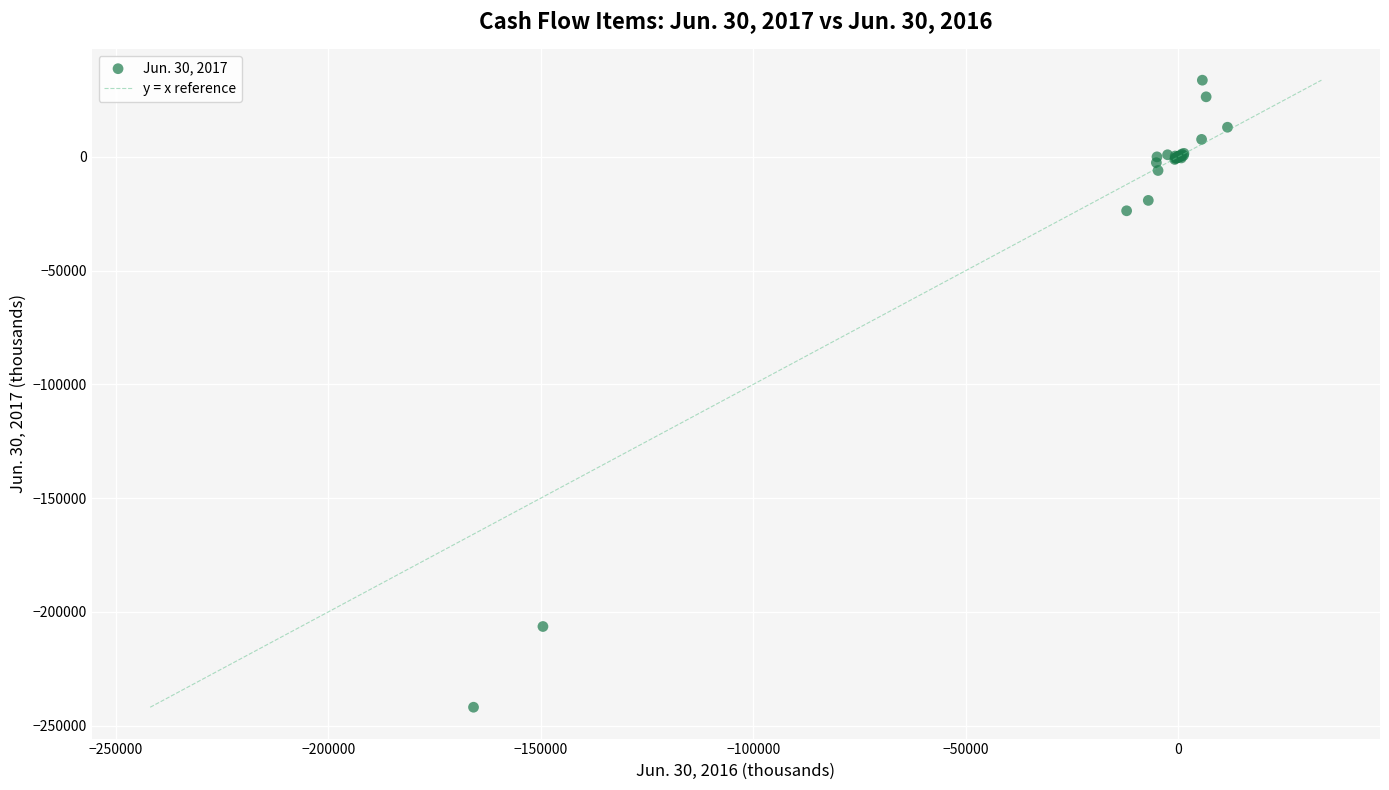

What Y value in the scatter plot is closest to -104117?

-23709